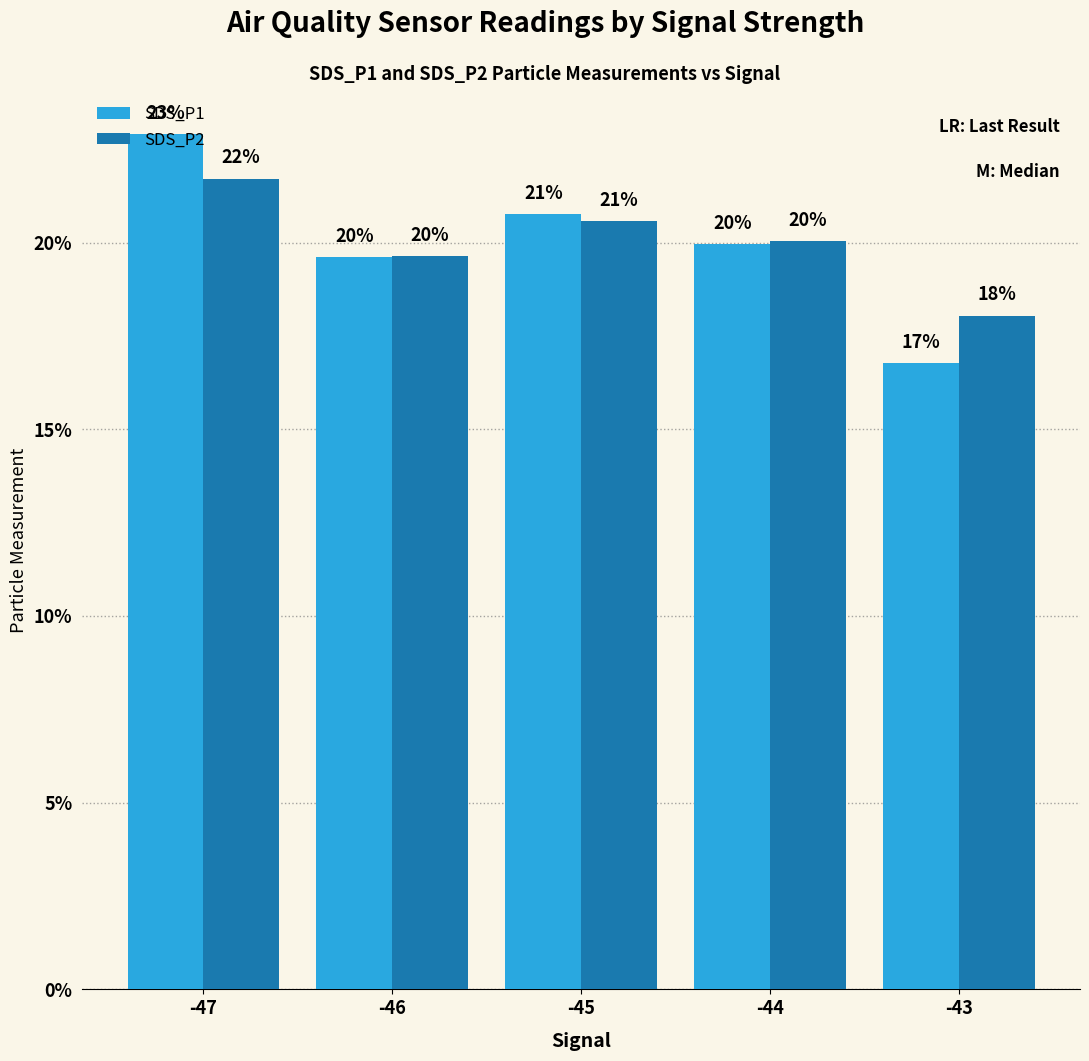

What is the maximum value shown in the chart?

22.9